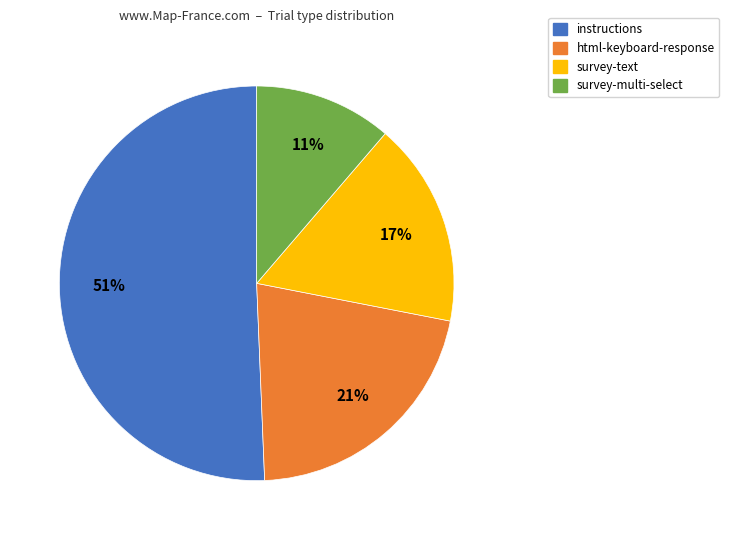

Between html-keyboard-response and survey-multi-select, which is larger?

html-keyboard-response